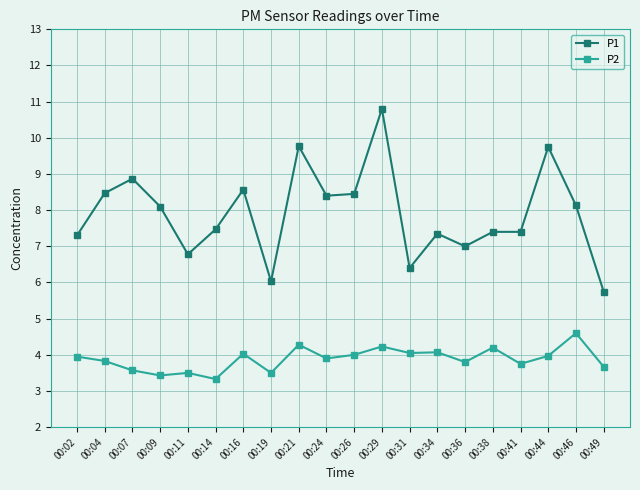

Between 00:26 and 00:34, which series saw the biggest shift?

P1